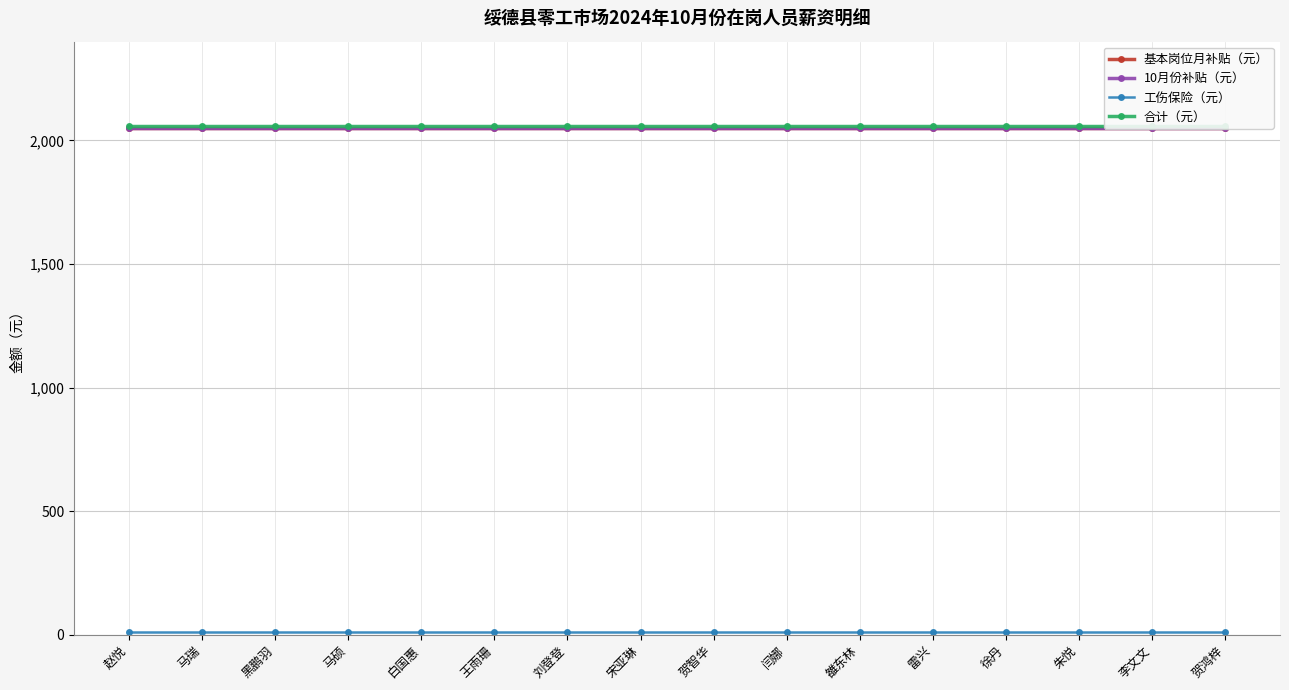

True or false: 基本岗位月补贴（元） and 工伤保险（元） intersect in this chart.

False